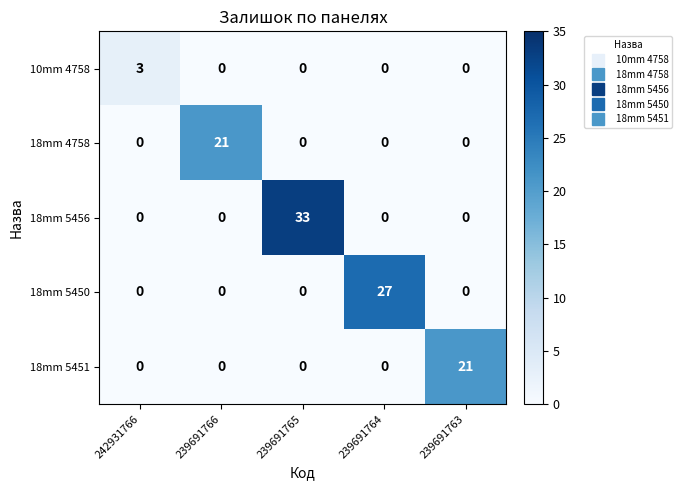

True or false: 18mm 5450 has a value of -16 at 242931766.

False